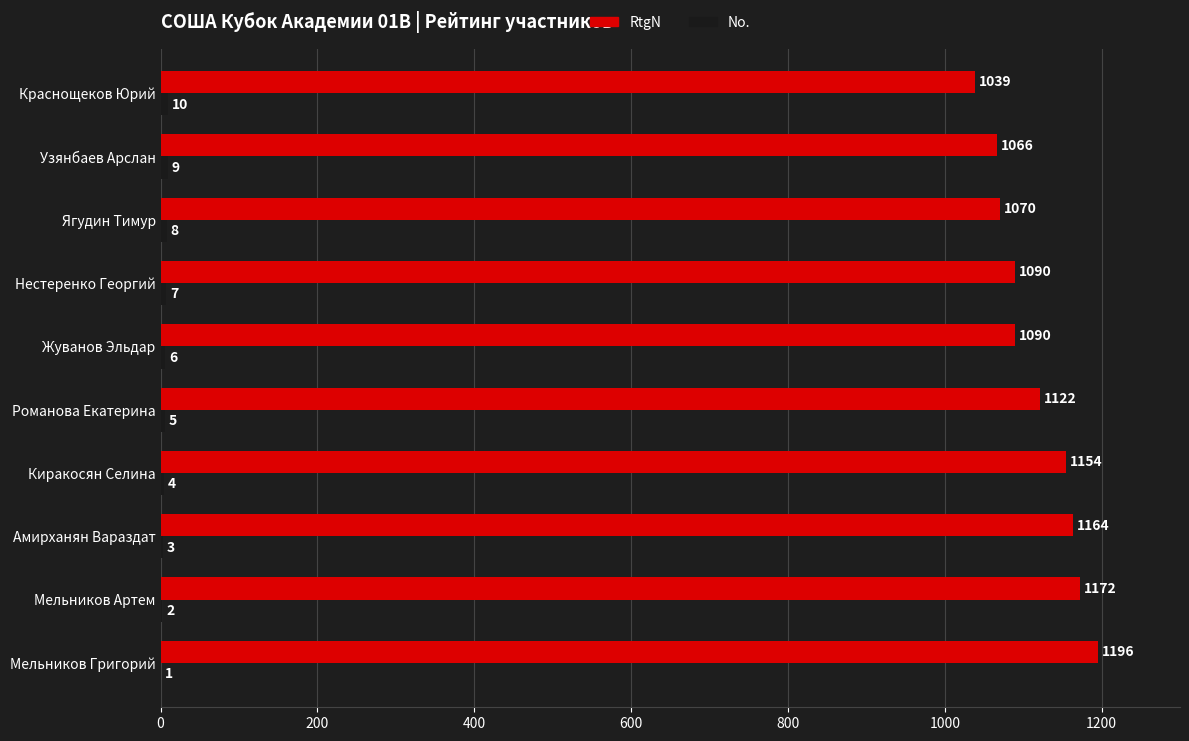

What is the maximum value shown in the chart?

1196